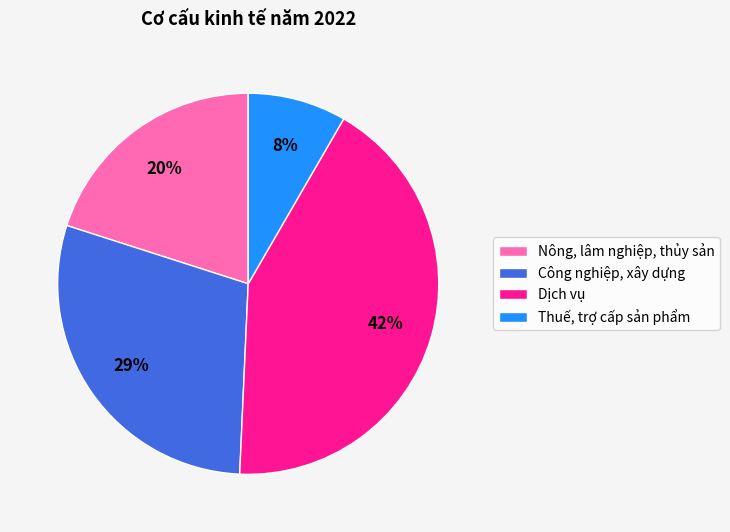

Between Dịch vụ and Nông, lâm nghiệp, thủy sản, which is larger?

Dịch vụ